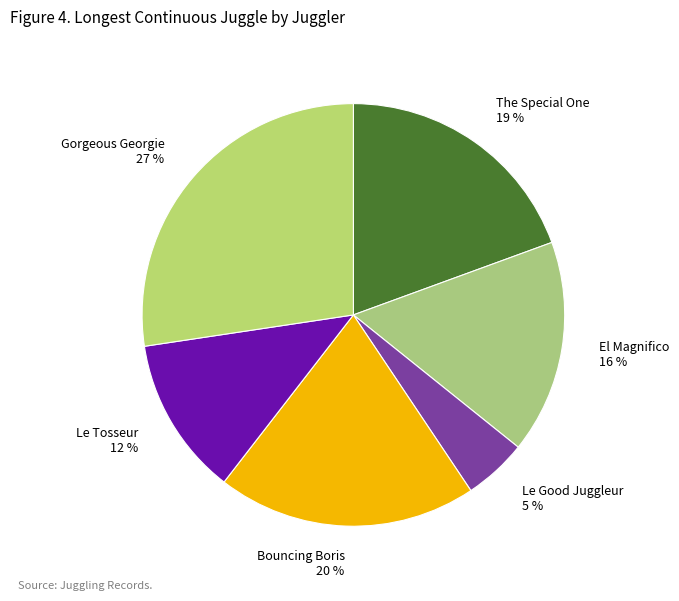

What percentage is the El Magnifico slice, to the nearest percent?

16%